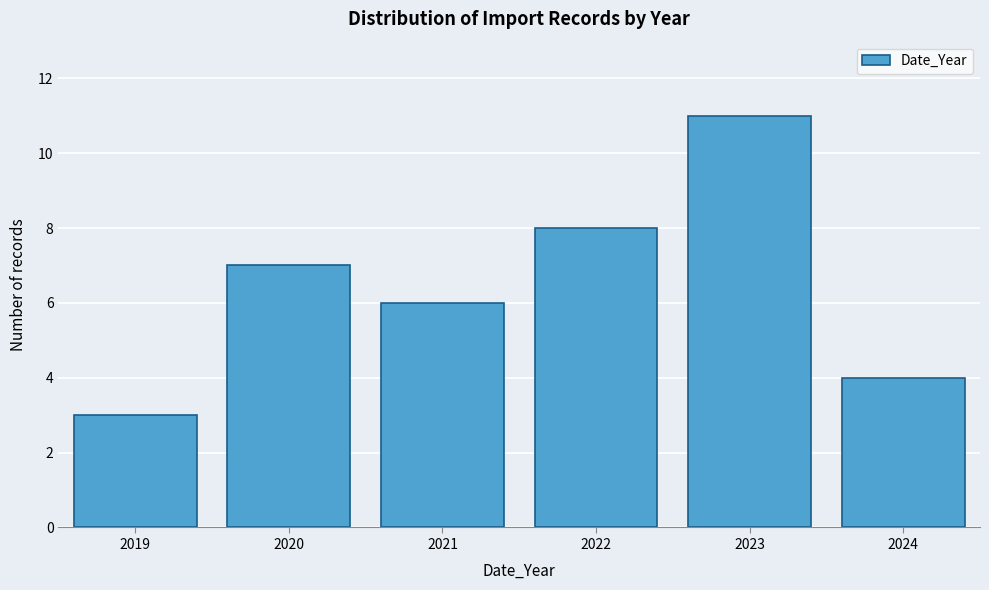

Reading left to right, what are all the values shown in this chart?

2019=3	2020=7	2021=6	2022=8	2023=11	2024=4